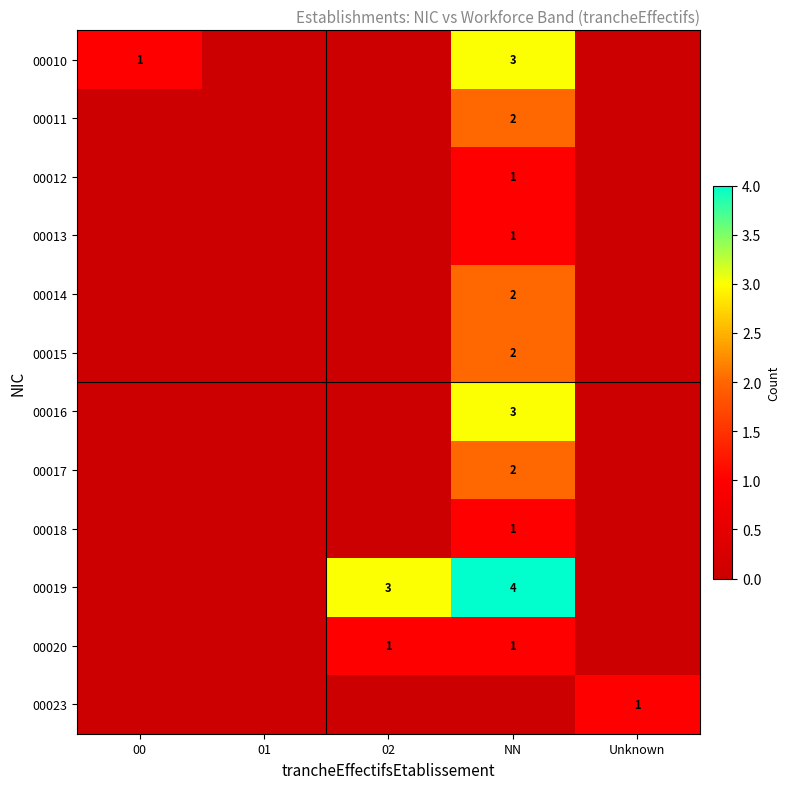

True or false: 00019 has a value of 3 at 02.

True